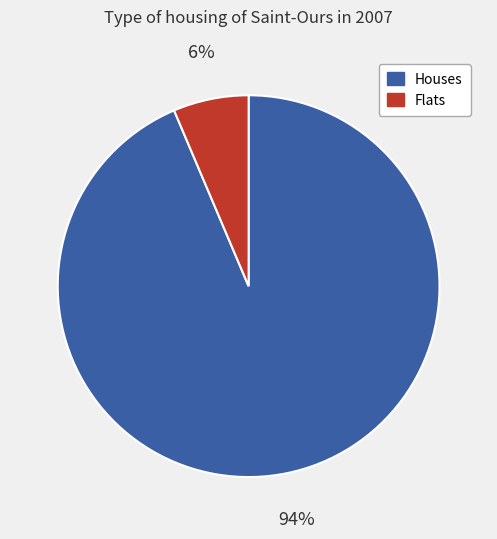

To the nearest percent, what is the average slice percentage?

50%